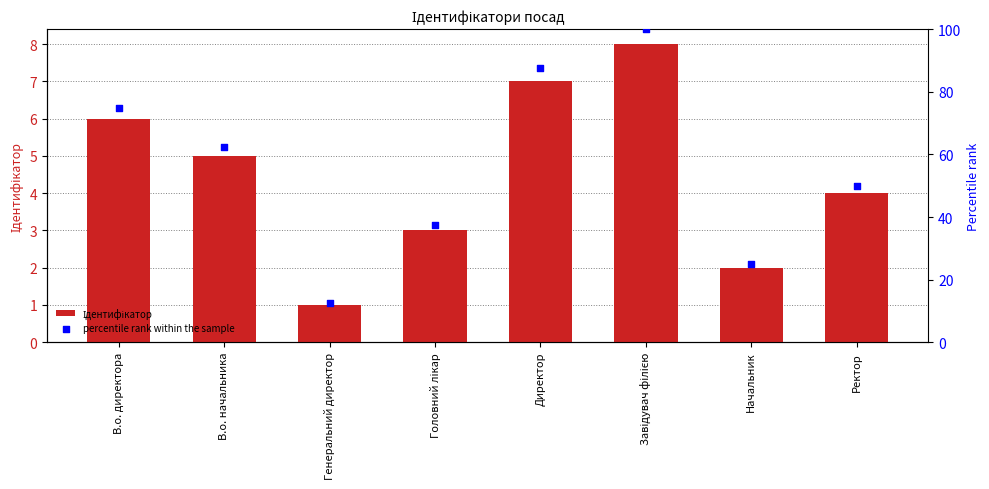

Which series contains the highest Y value?

percentile rank within the sample